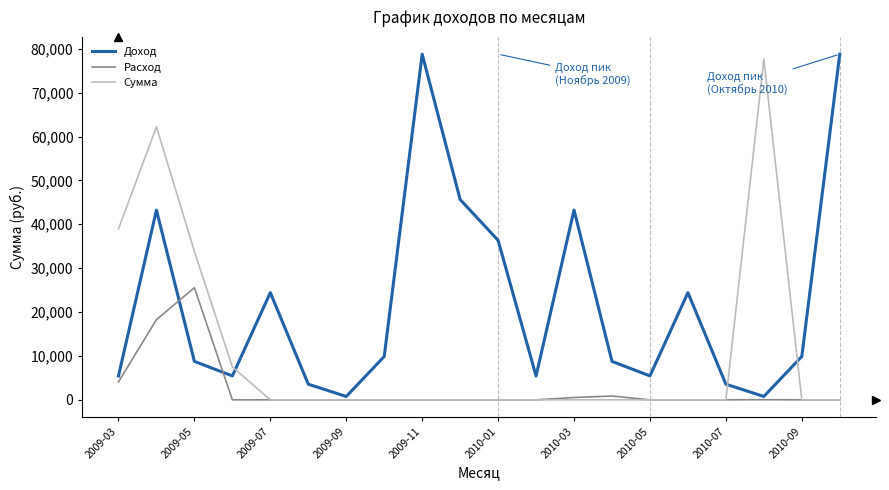

How many distinct data groups are displayed?

3